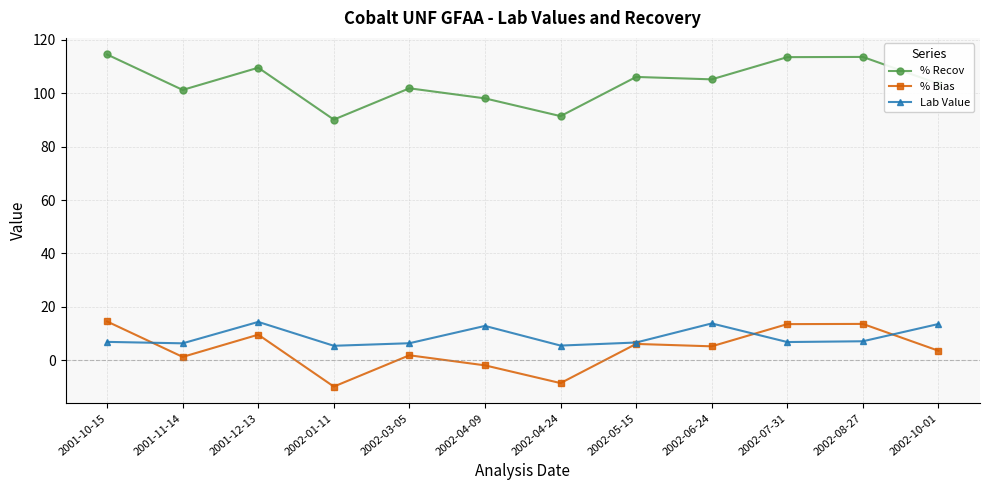

Is it true that % Bias equals -1.9 at 2002-04-09?

True